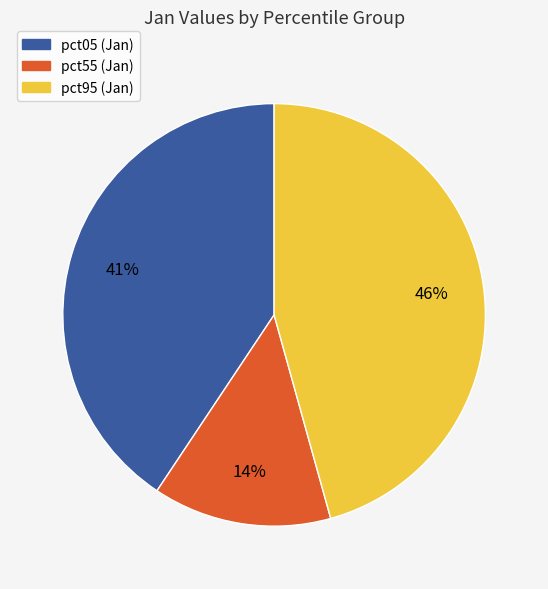

Is there a majority slice in this chart?

No